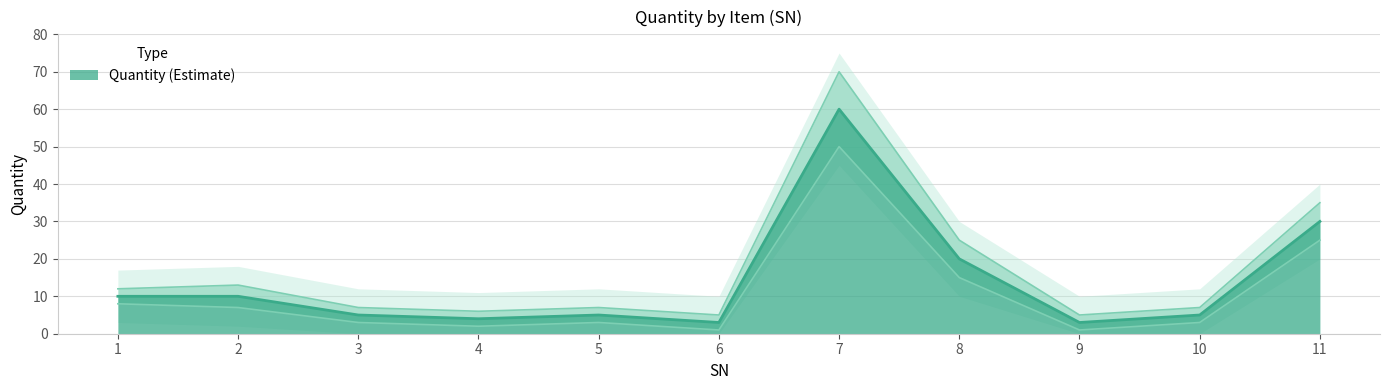

True or false: Quantity_upper and Quantity cross at least once.

False